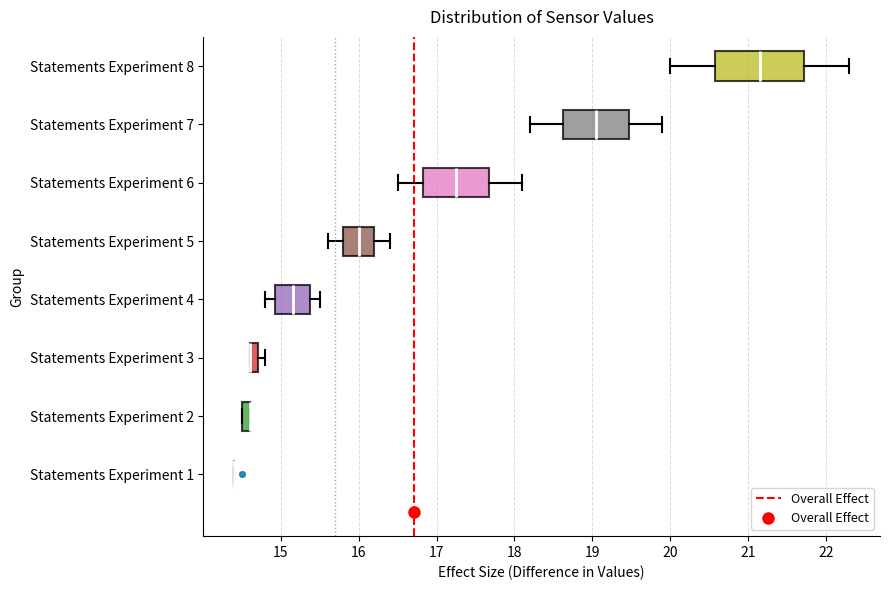

Where does the median line of the box for Statements Experiment 8 sit on the x-axis? The values are not printed on the chart, so give them approximately, as read against the axis.

21.2